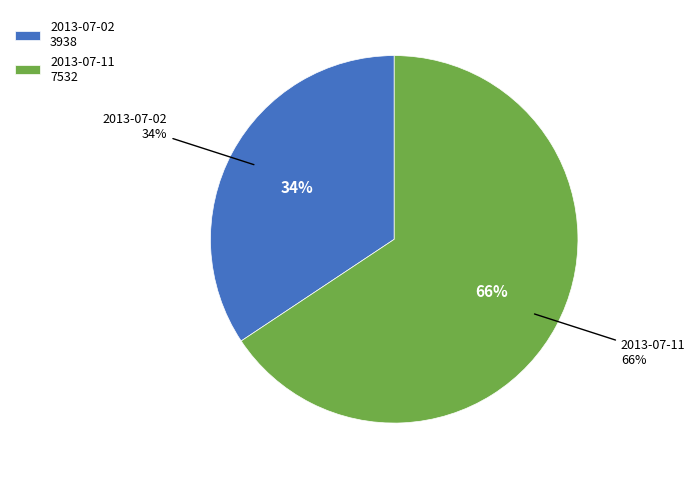

To the nearest percent, what is the combined percentage of 2013-07-02 and 2013-07-11?

100%